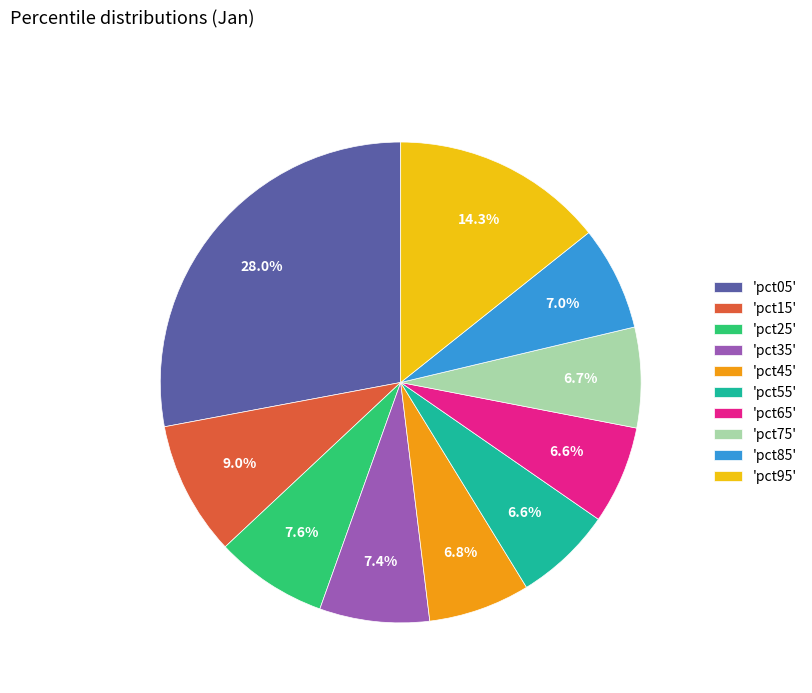

What is the largest slice in the pie chart?

'pct05'